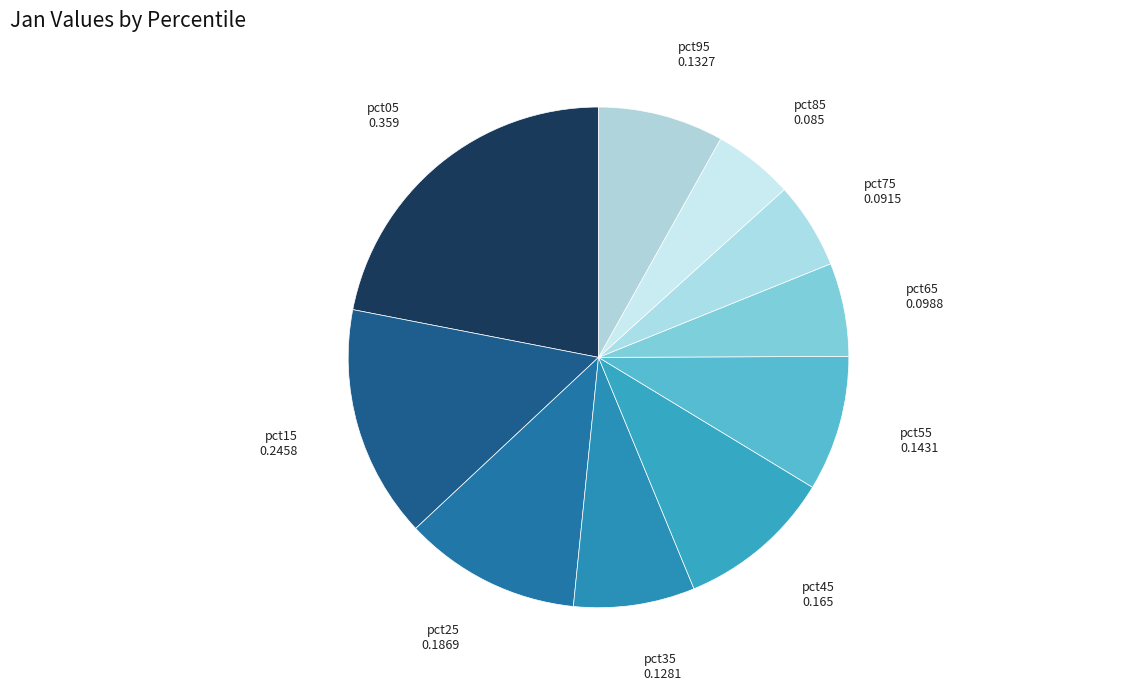

True or false: pct35 accounts for 8% of the total.

True